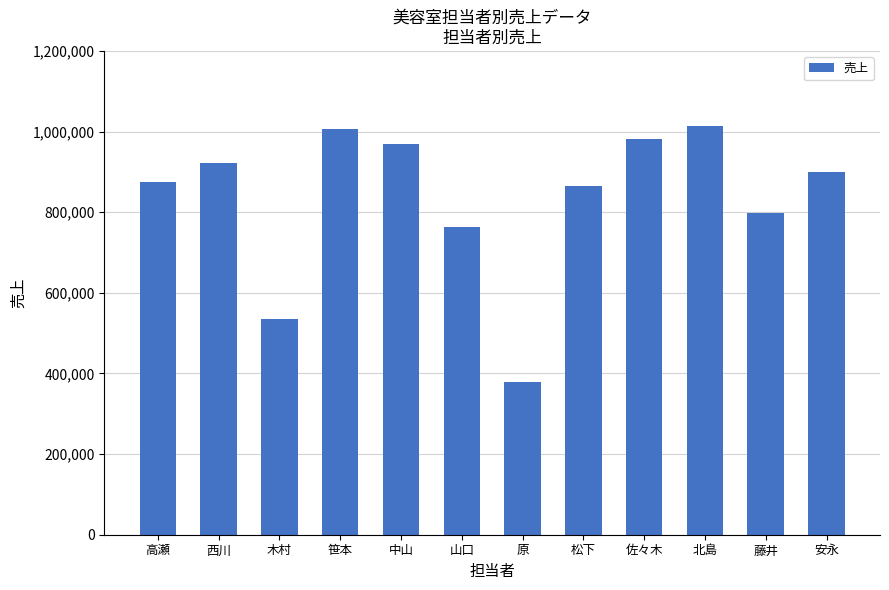

Reading left to right, extract all data points from this chart.

高瀬=875000	西川=923000	木村=534000	笹本=1007000	中山=968000	山口=763000	原=379000	松下=866000	佐々木=981000	北島=1014000	藤井=799000	安永=899000